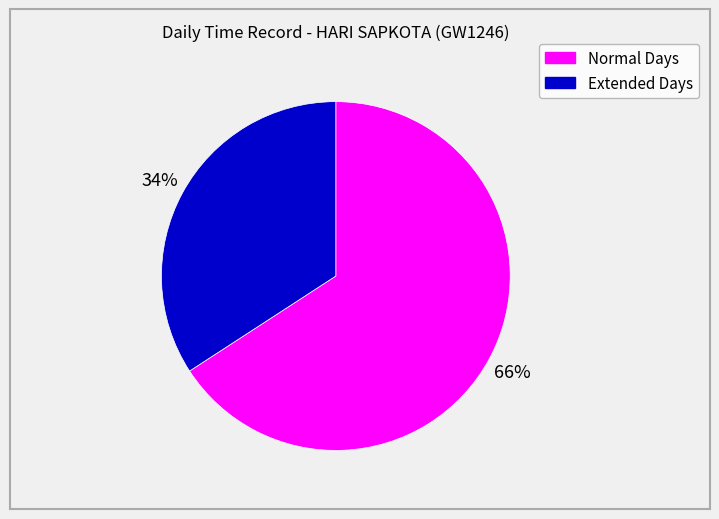

To the nearest percent, what is the difference between the largest and smallest slice percentages?

32%